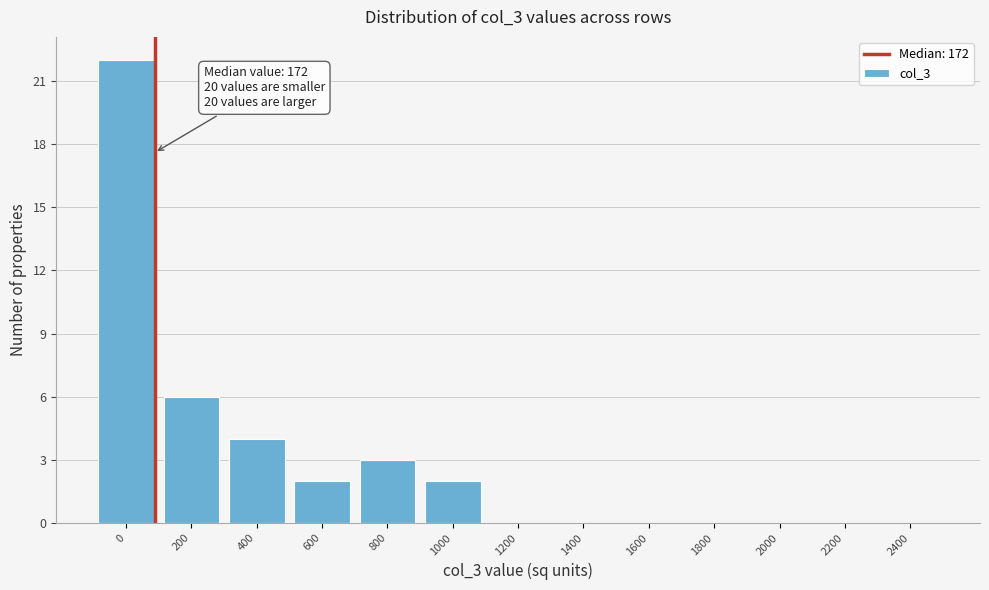

Reading left to right, transcribe all the data shown in this chart.

0=22	200=6	400=4	600=2	800=3	1000=2	1200=0	1400=0	1600=0	1800=0	2000=0	2200=0	2400=0